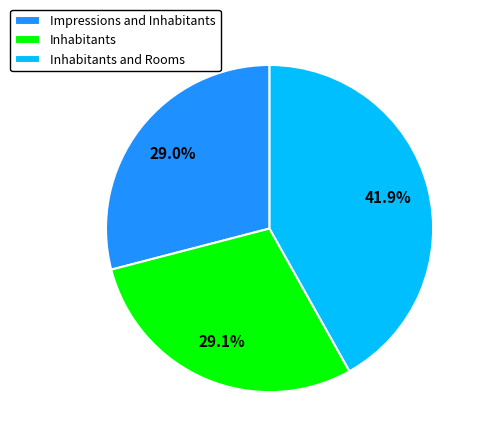

How many segments does this pie chart have?

3